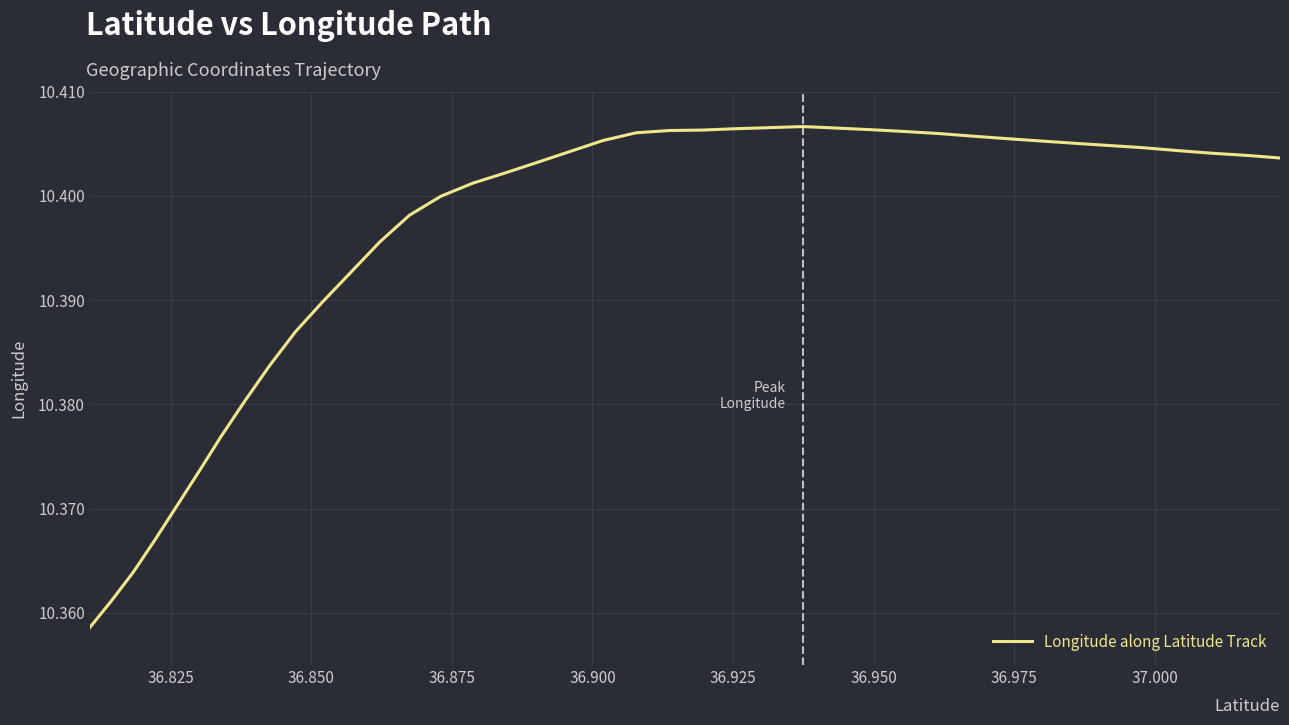

Does the chart have visible grid lines?

Yes